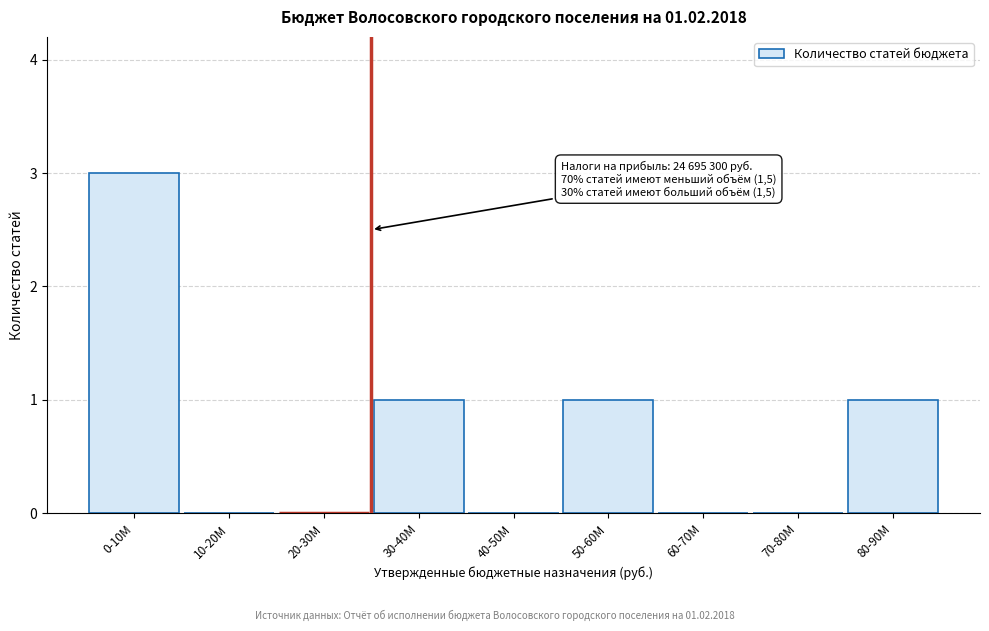

Reading left to right, list all the values displayed in this chart.

0-10M=3	10-20M=0	20-30M=0	30-40M=1	40-50M=0	50-60M=1	60-70M=0	70-80M=0	80-90M=1